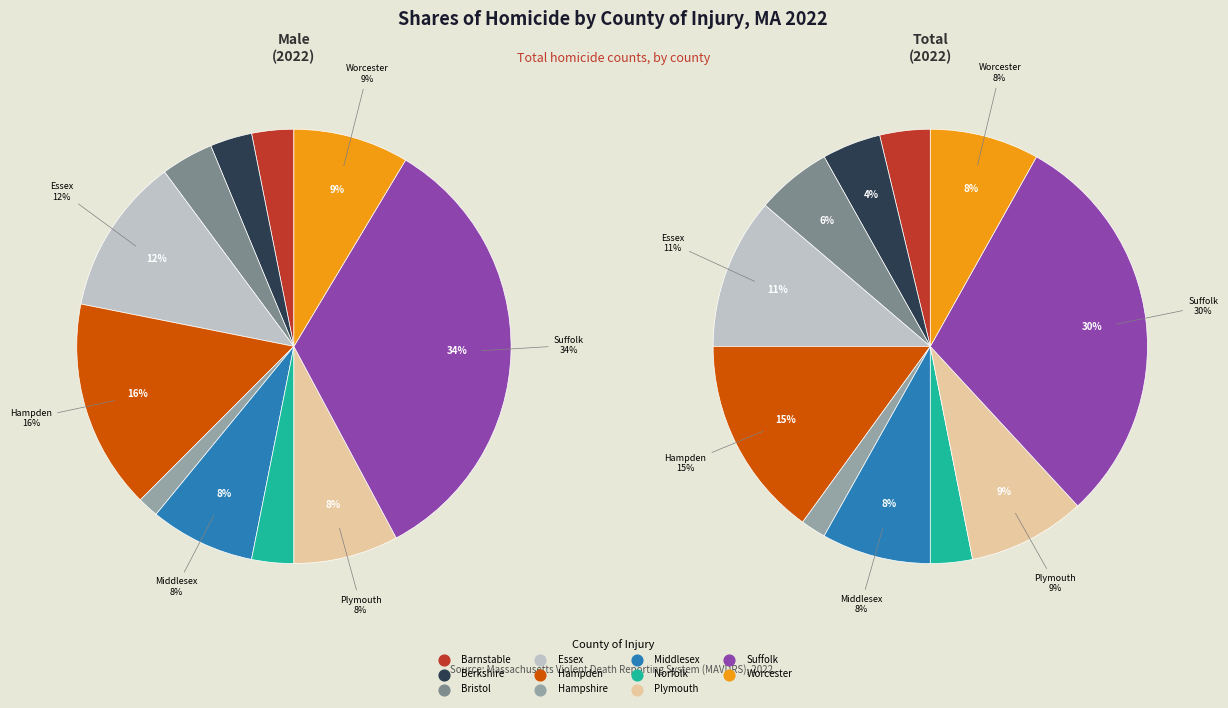

How many slices are in this pie chart?

11